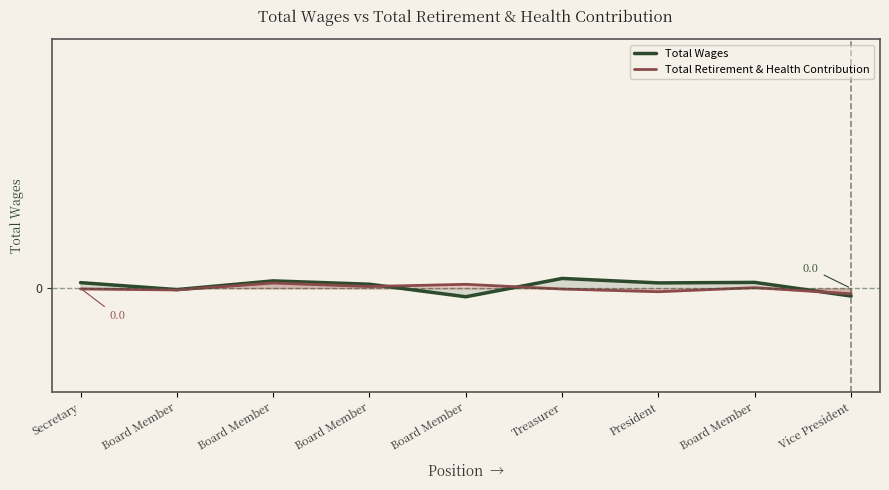

What is the label of the 4th point from the left?

Board Member